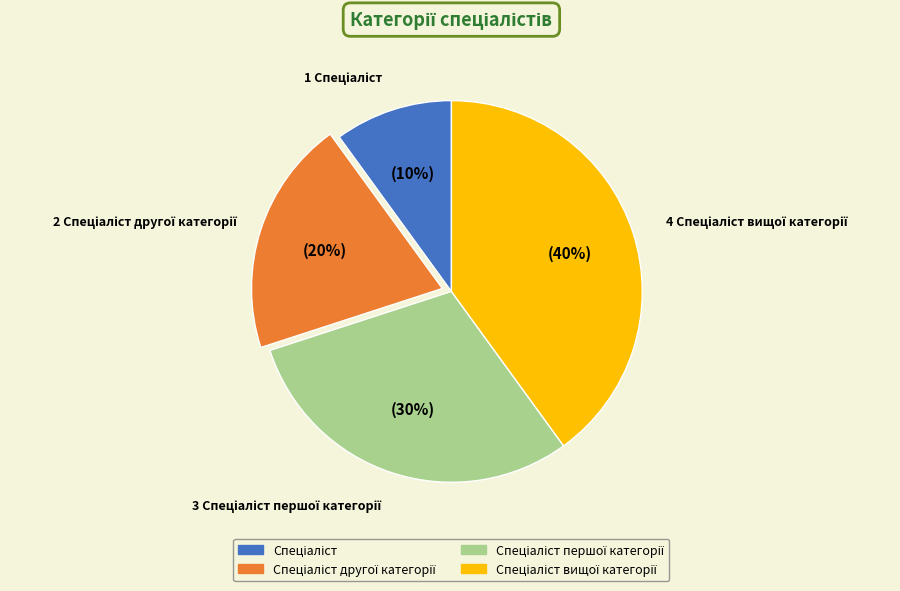

Is there a majority slice in this chart?

No